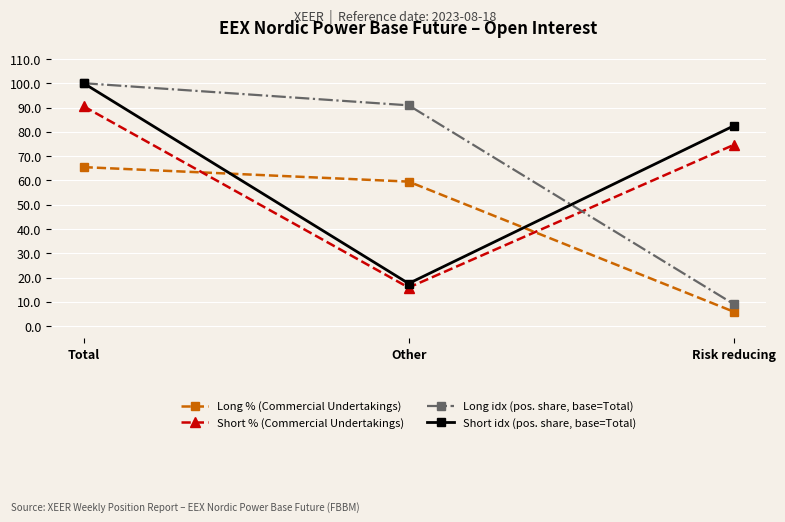

What value does the Short idx (pos. share, base=Total) series have at Other?

17.6